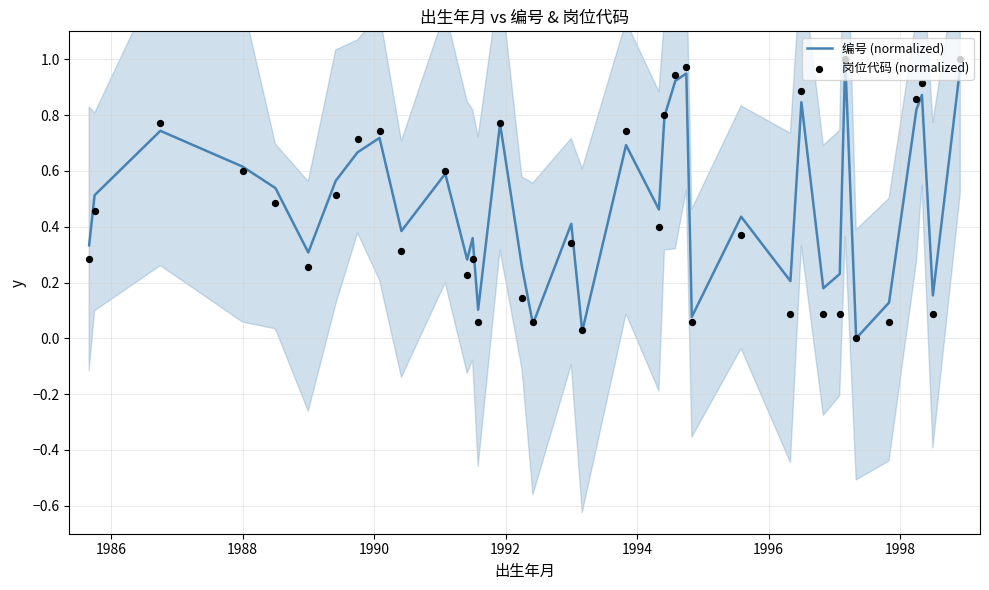

Which series contains the highest Y value?

编号 (normalized)